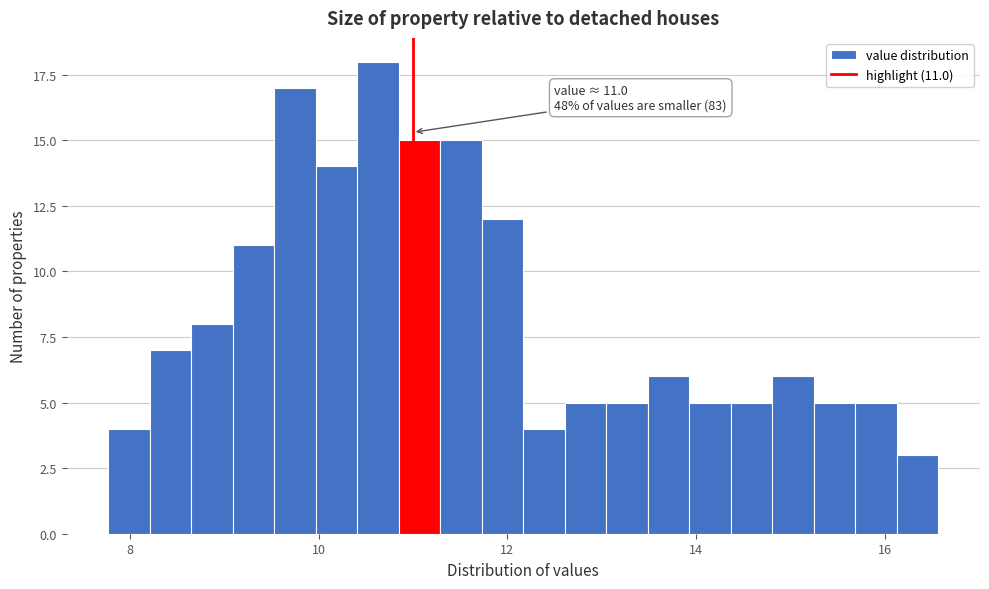

Read against the x-axis, roughly where is the centre of the tallest bar?

10.6